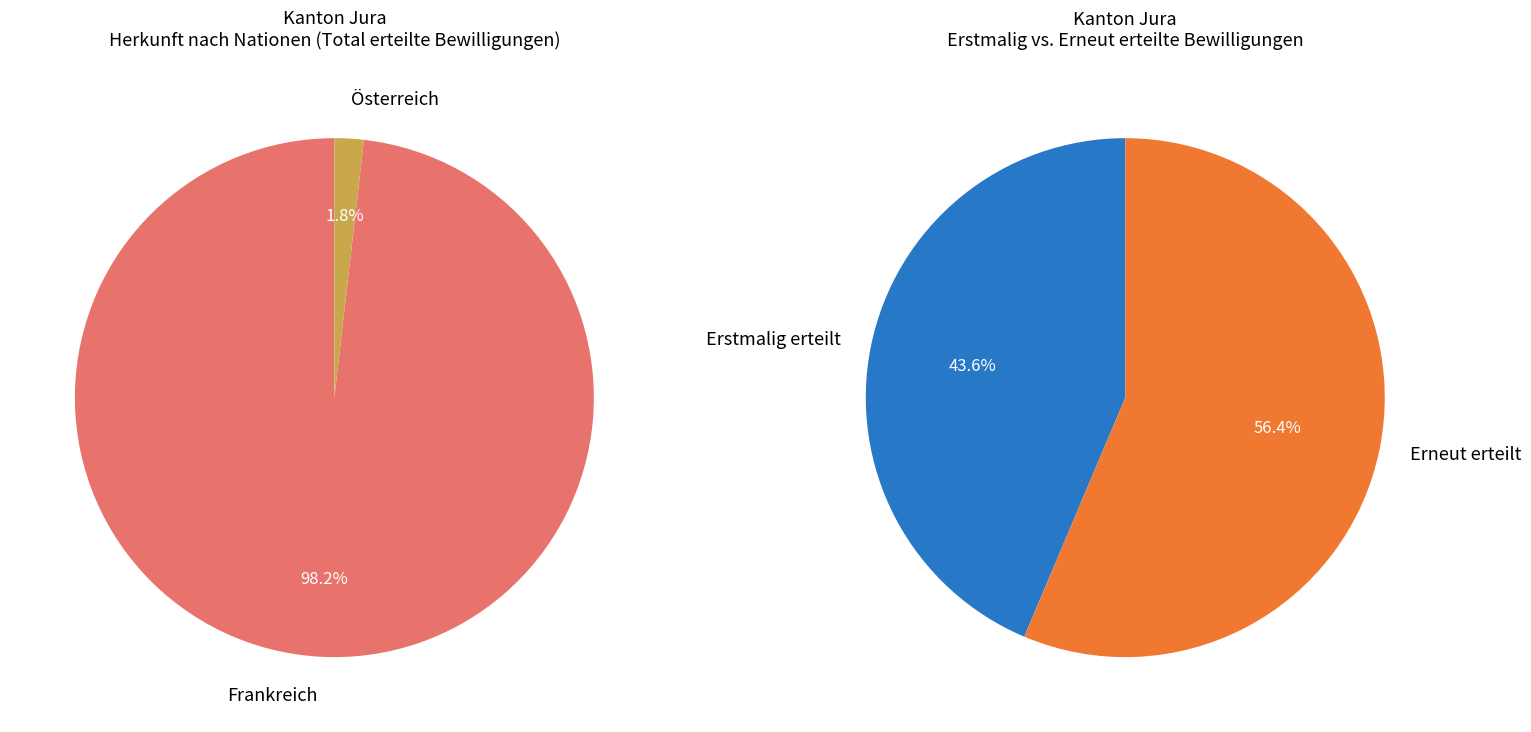

Which category has the biggest portion of the pie?

Frankreich